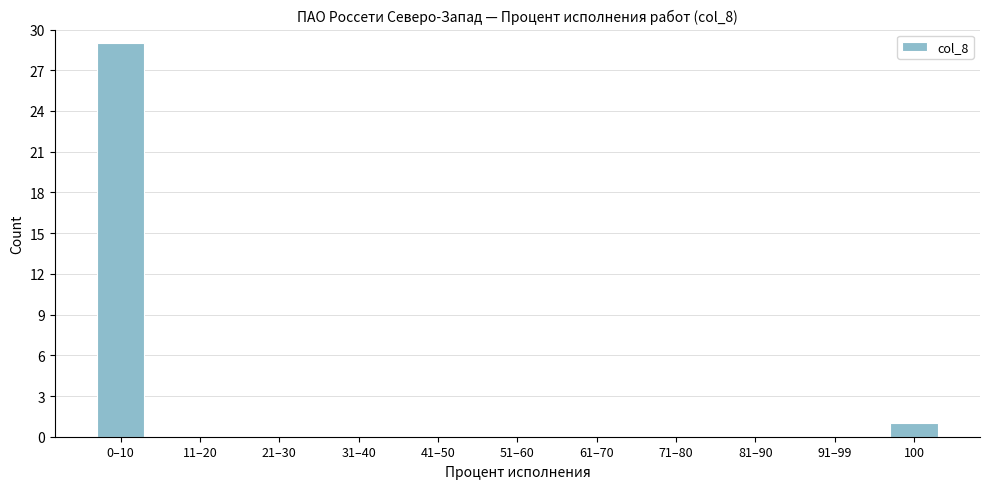

Reading left to right, extract all data points from this chart.

0–10=29	11–20=0	21–30=0	31–40=0	41–50=0	51–60=0	61–70=0	71–80=0	81–90=0	91–99=0	100=1